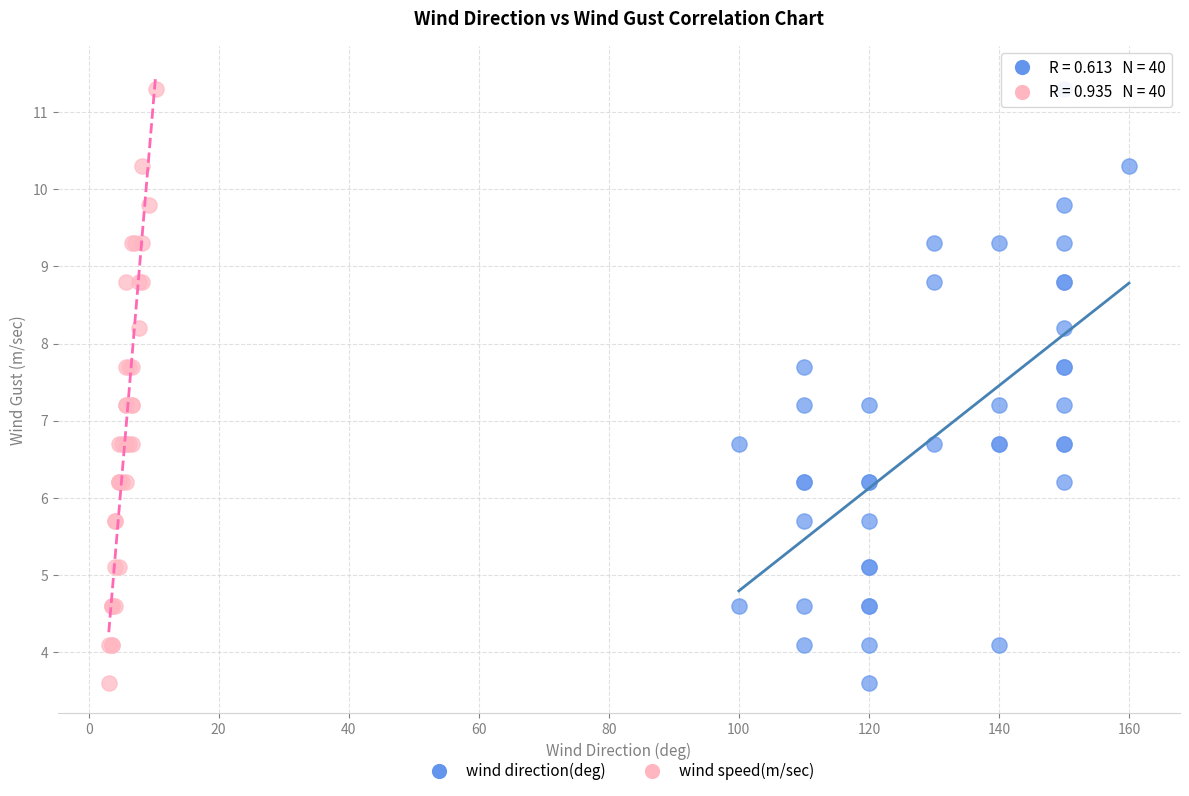

What are all the series names shown in the legend?

wind direction(deg), wind speed(m/sec)